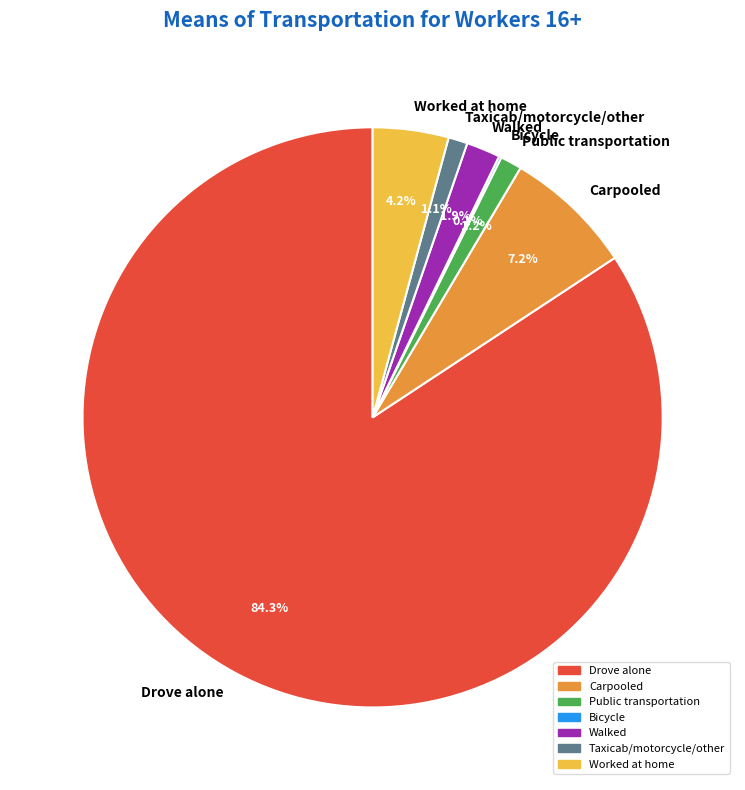

What percentage is NOT represented by Worked at home?

95.8%